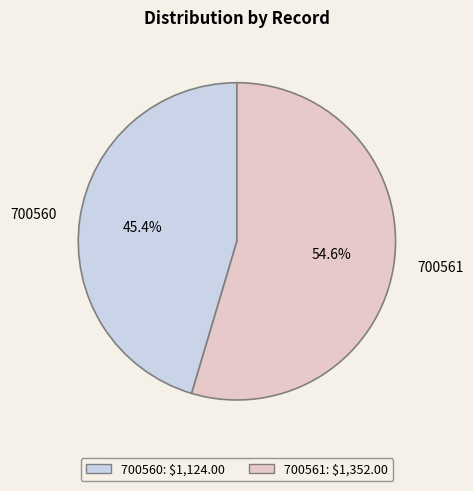

Do 700560 and 700561 together represent more than half of the pie?

Yes